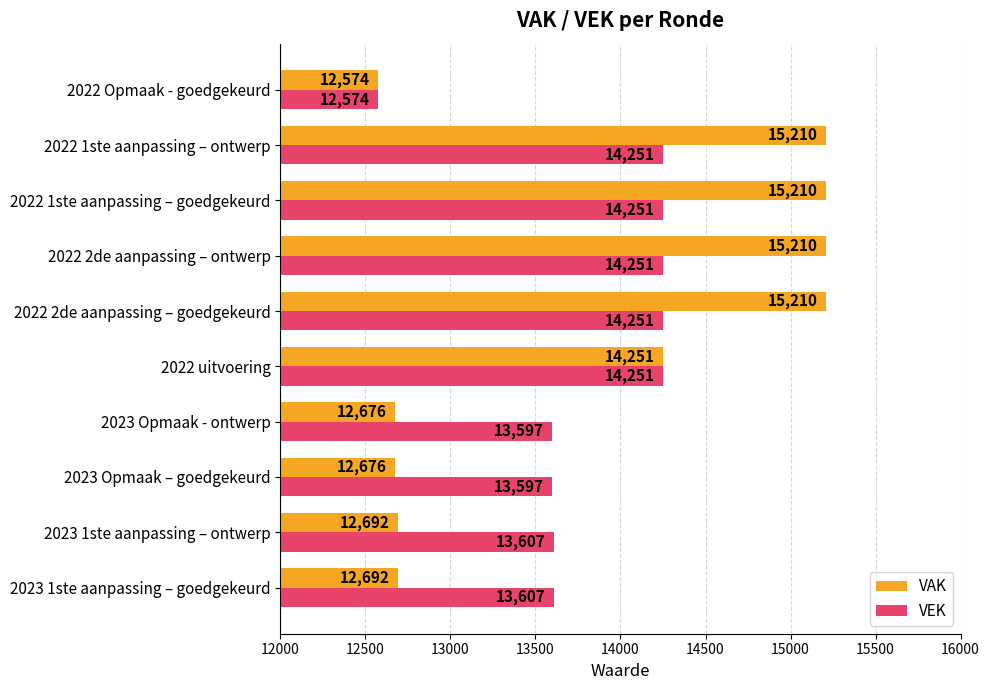

Which series has the largest total across all categories?

VAK